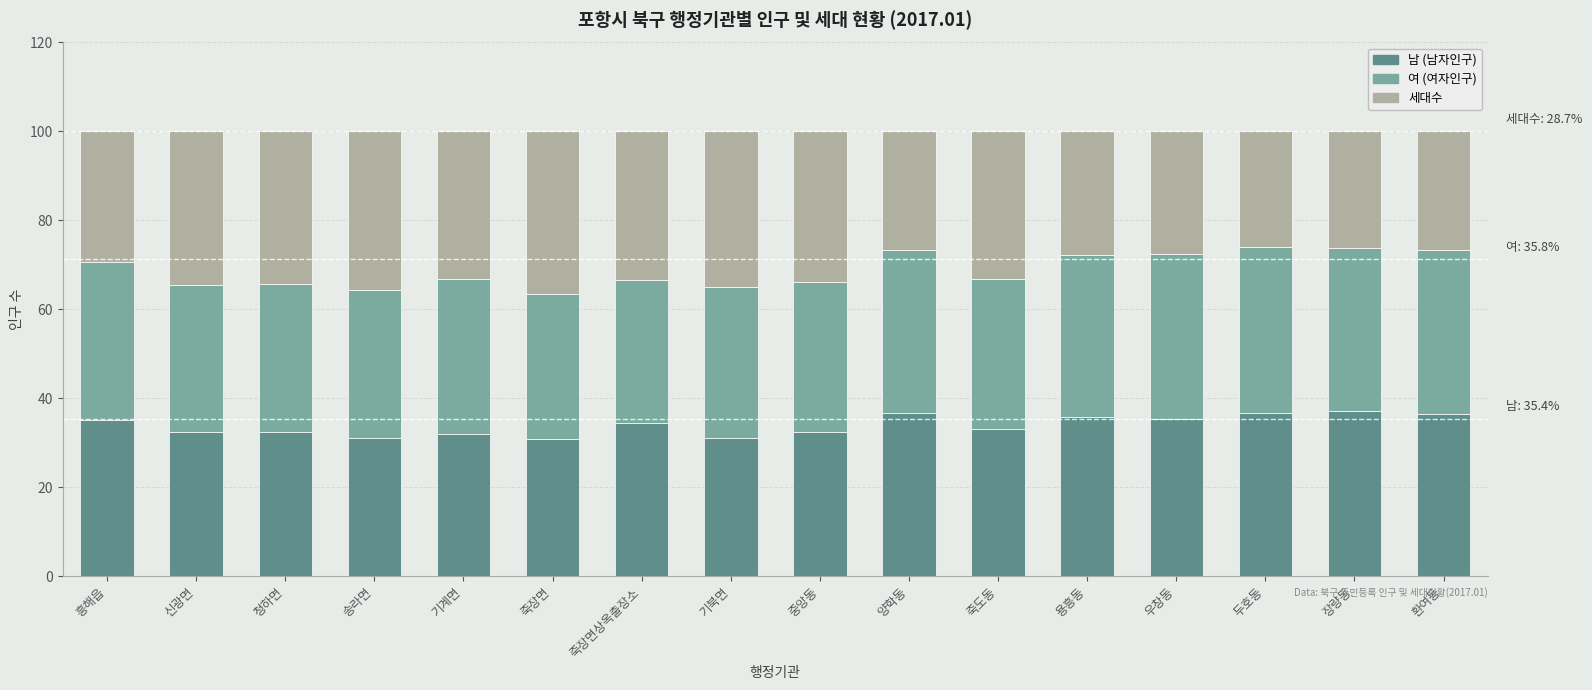

What is the difference between the 남 (남자인구) values at 청하면 and 양학동?

4.1